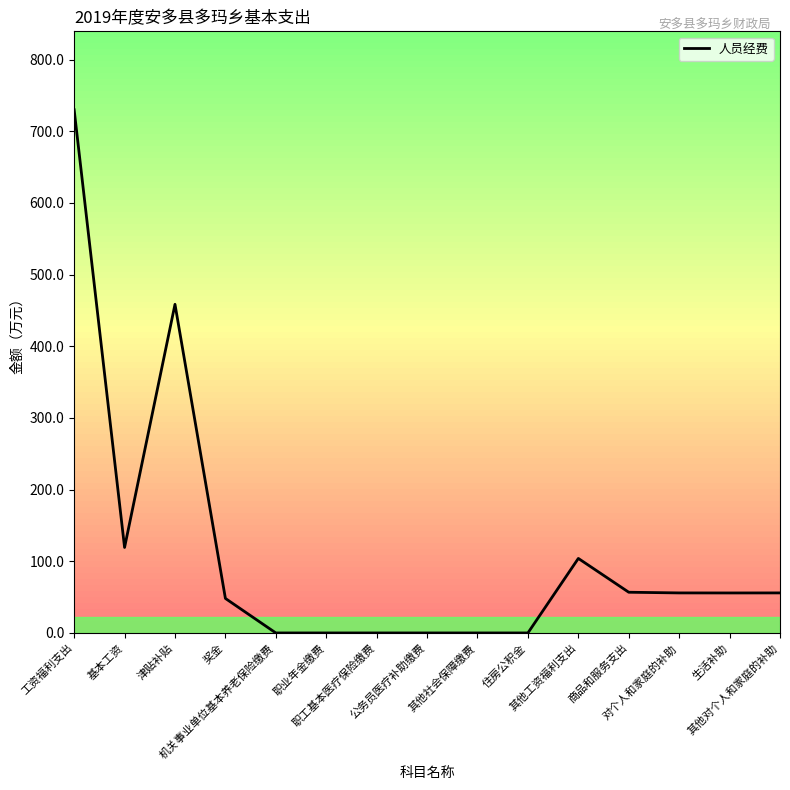

What is the label of the 1st point from the right?

其他对个人和家庭的补助